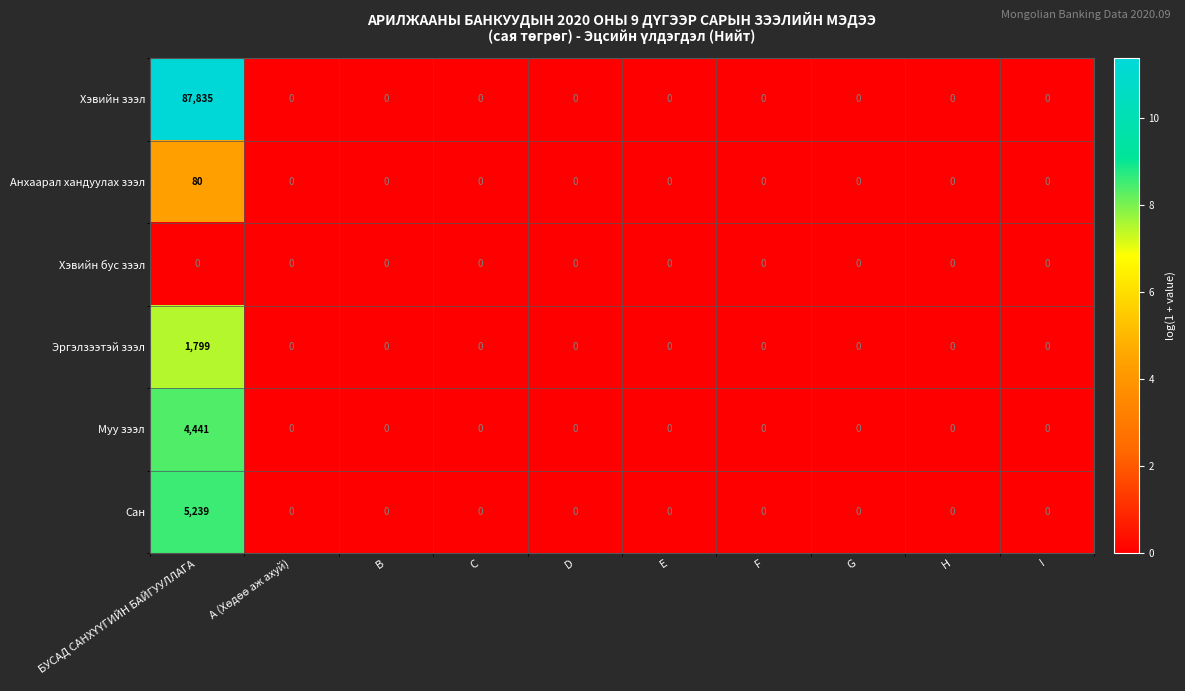

What is the greatest value displayed?

87835